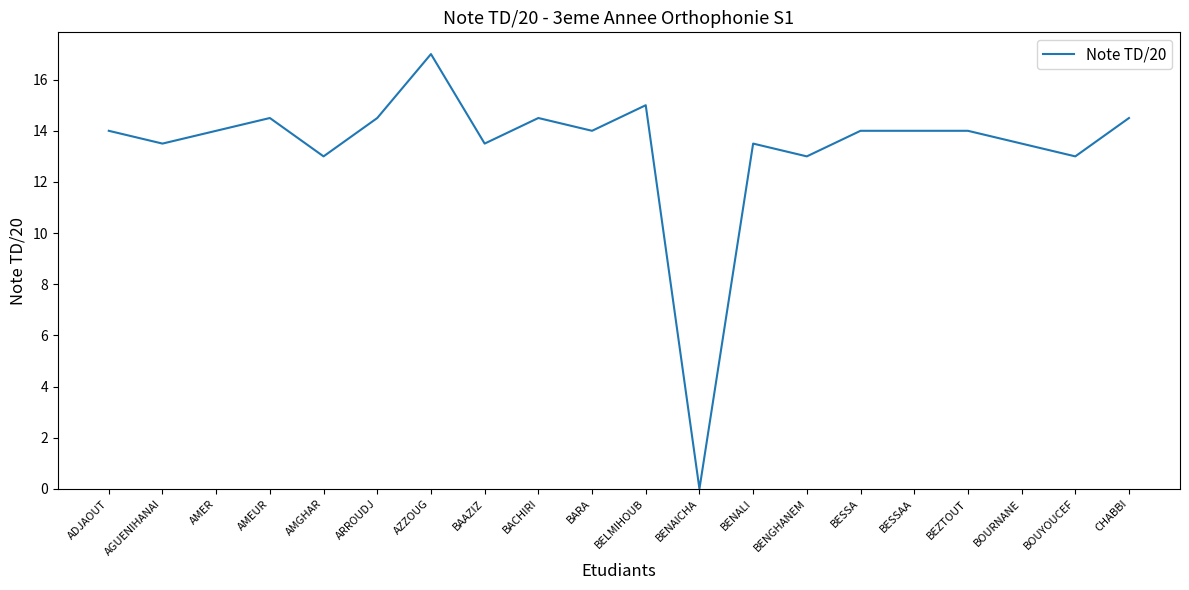

At which category does the data reach its first local valley?

AGUENIHANAI